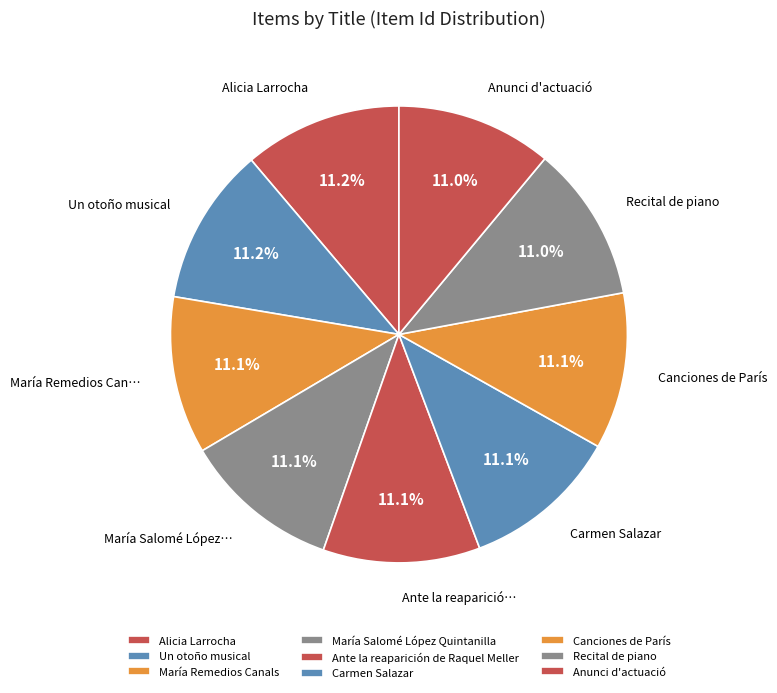

Count the number of slices in the pie.

9